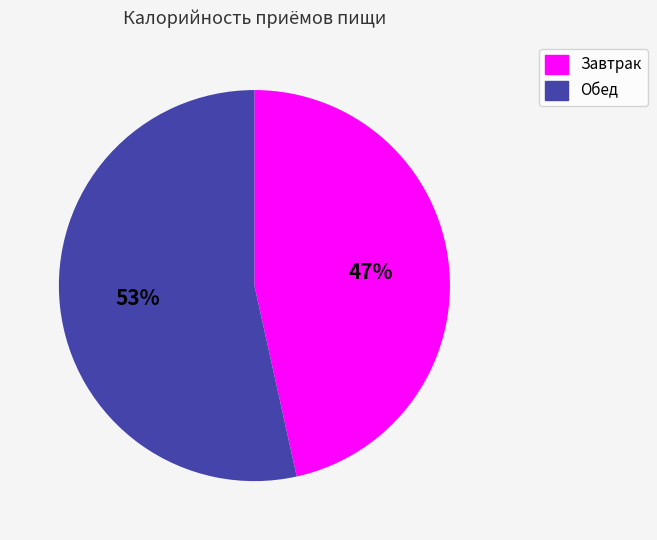

To the nearest percent, what portion does Обед represent?

53%